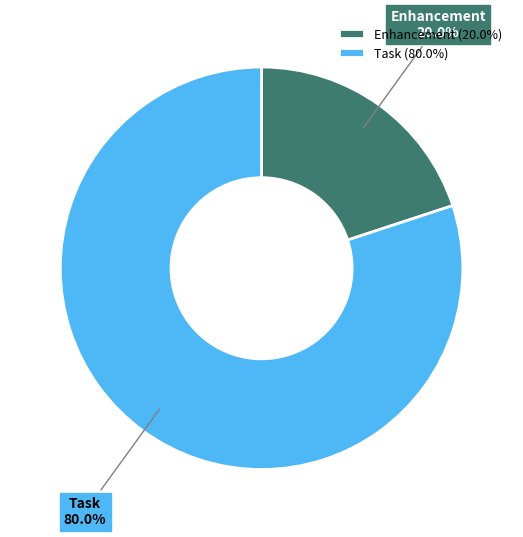

What portion of the pie excludes Task?

20.0%